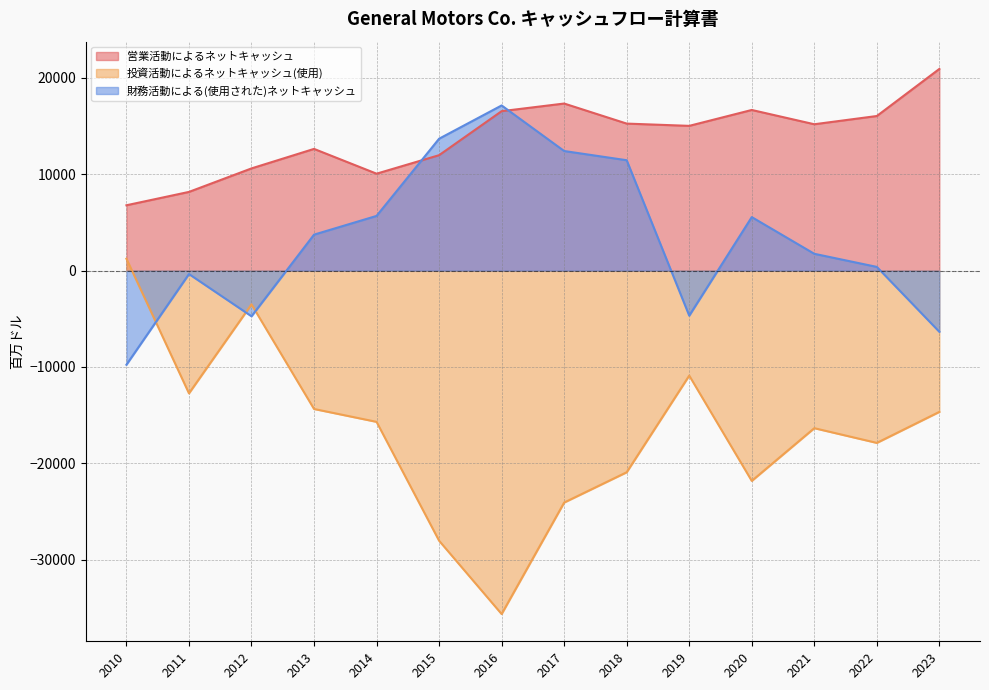

At which category does 財務活動による(使用された)ネットキャッシュ reach its first local valley?

2012